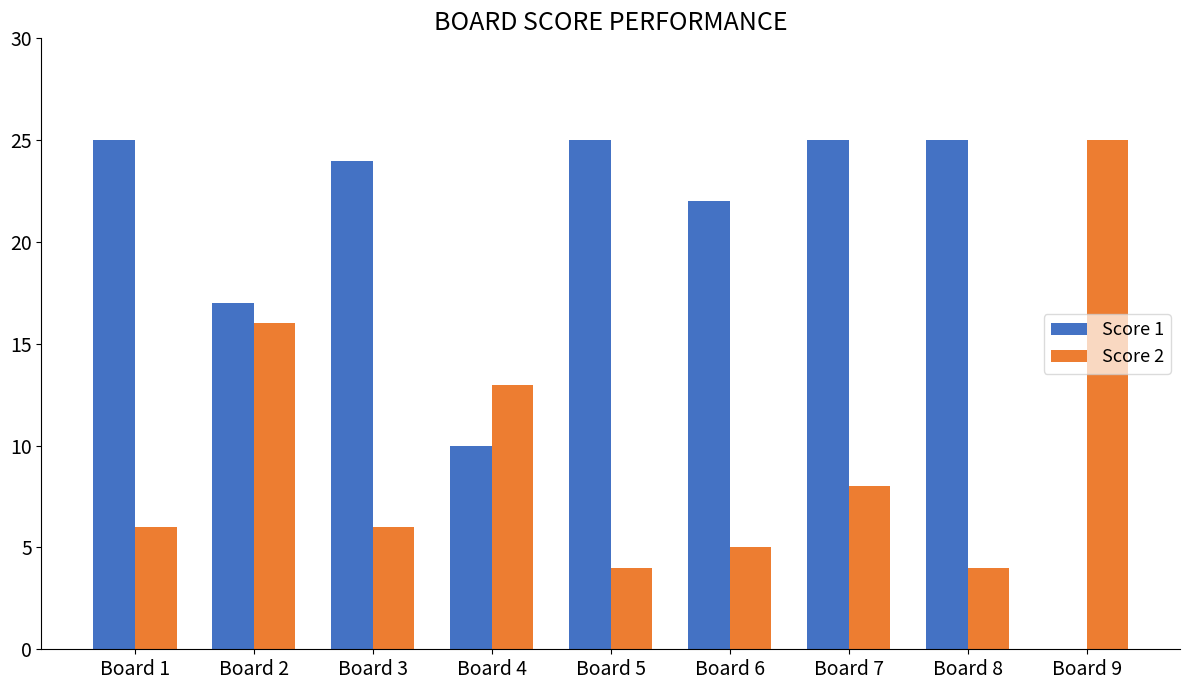

Which series has the largest total across all categories?

Score 1